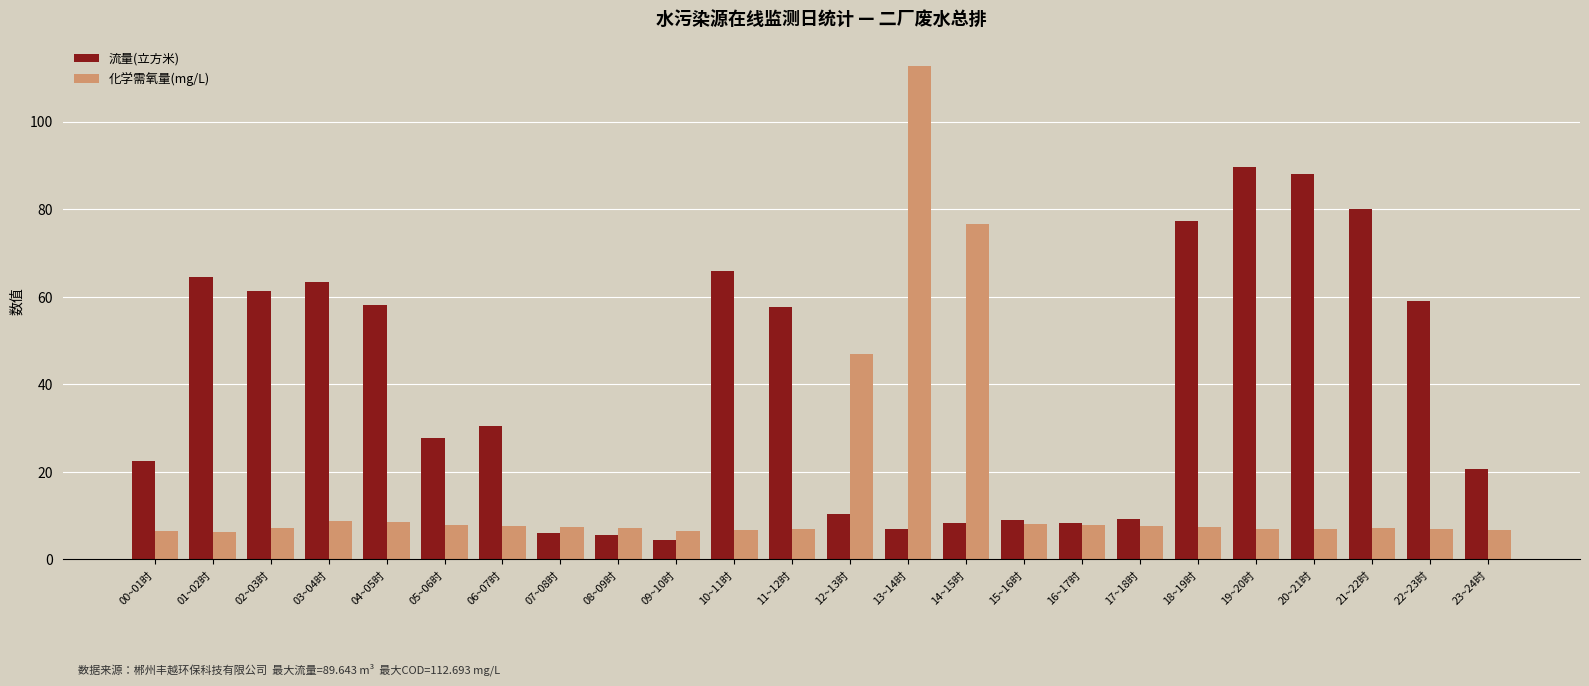

What is the approximate value of 化学需氧量(mg/L) at 10~11时?

6.7